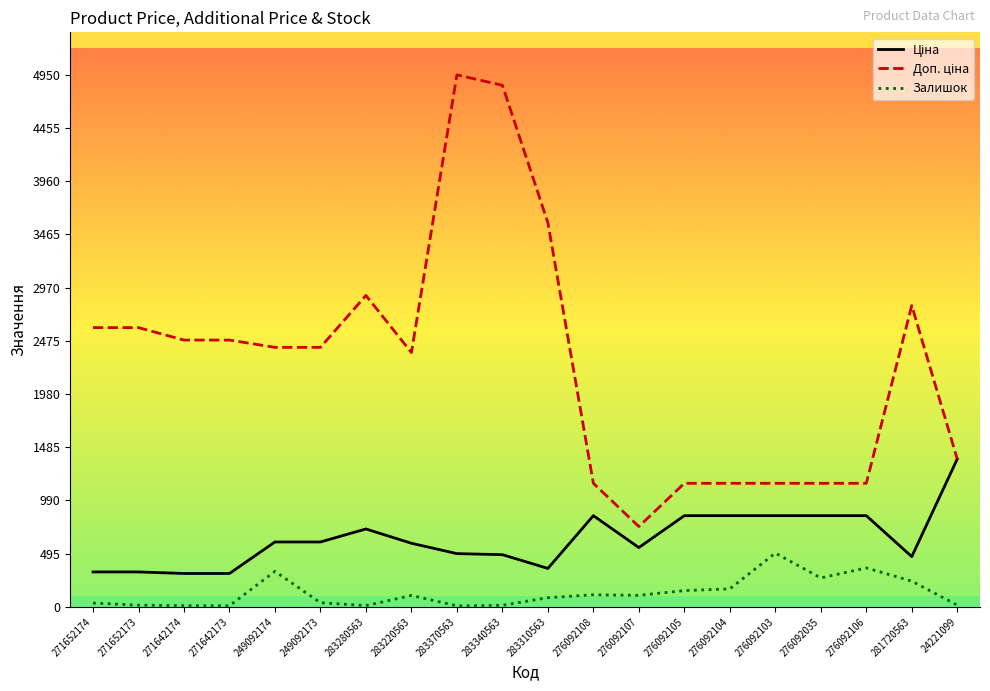

Does the chart have visible grid lines?

No